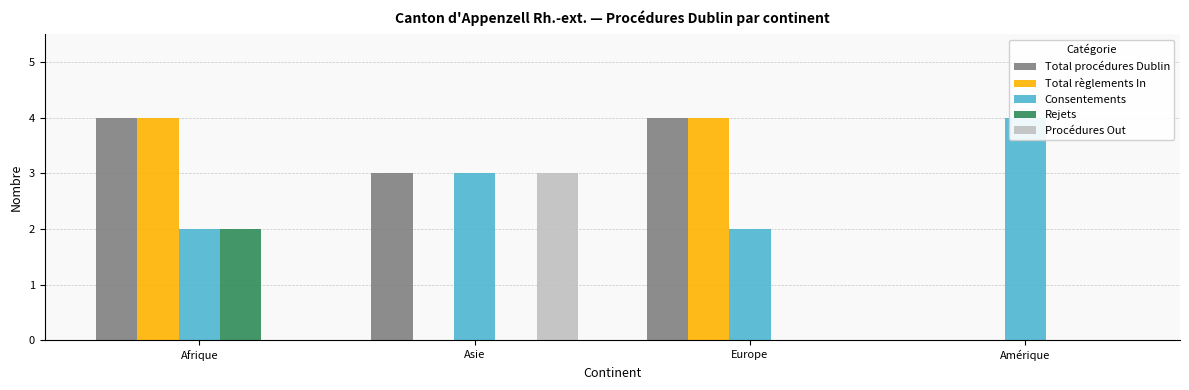

Read the Total règlements In value at Europe.

4